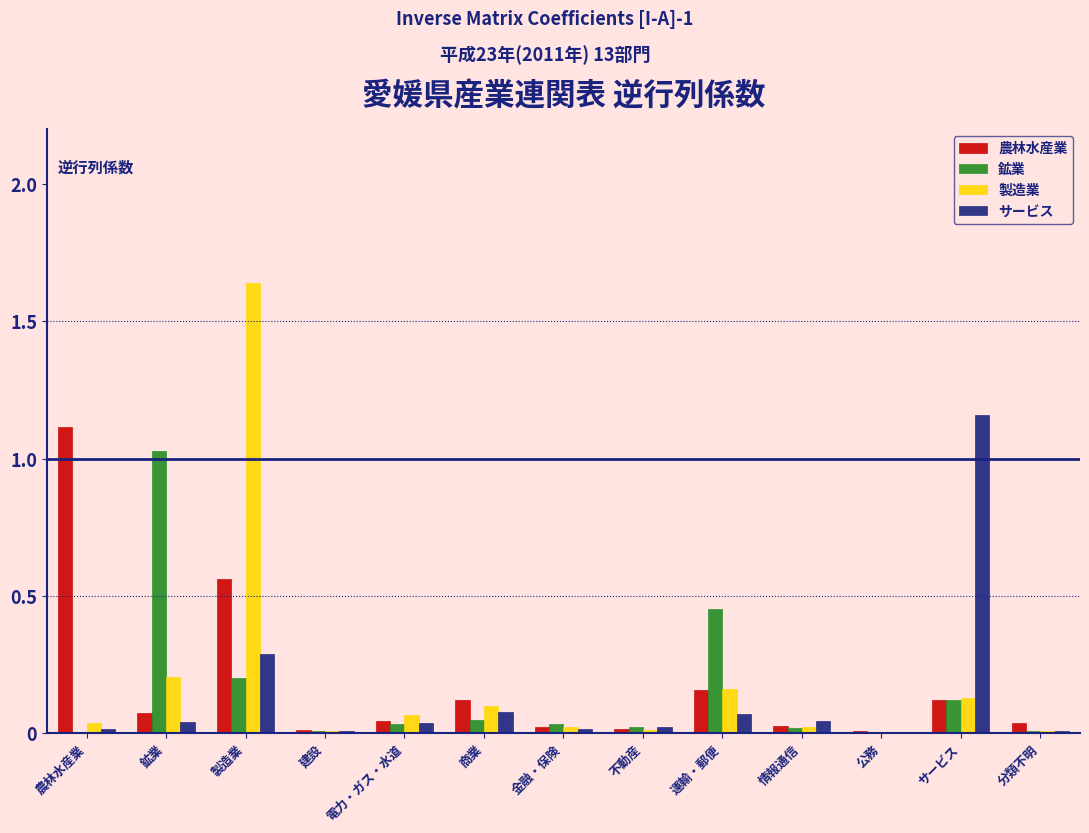

The 農林水産業 series shows 0.0 at 金融・保険. True or false?

True